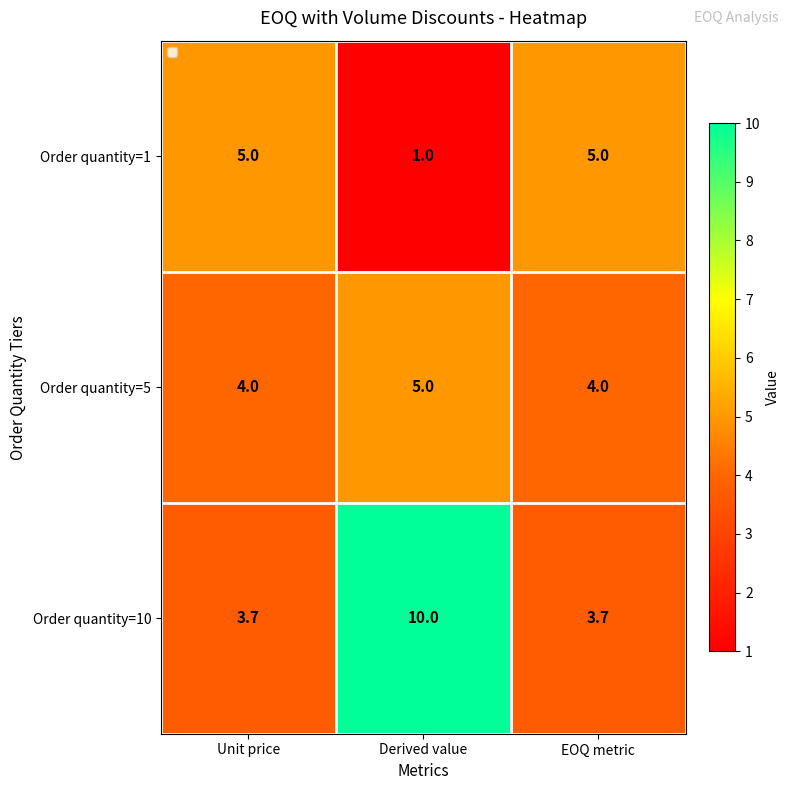

What is the maximum value shown in the chart?

10.0